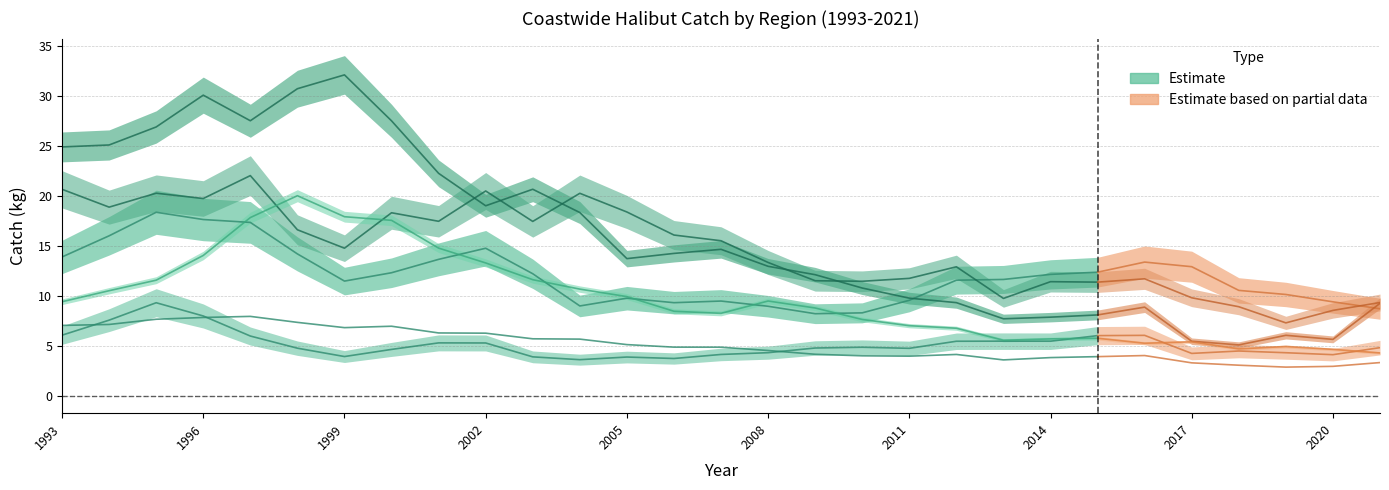

How many values are below 4?

5